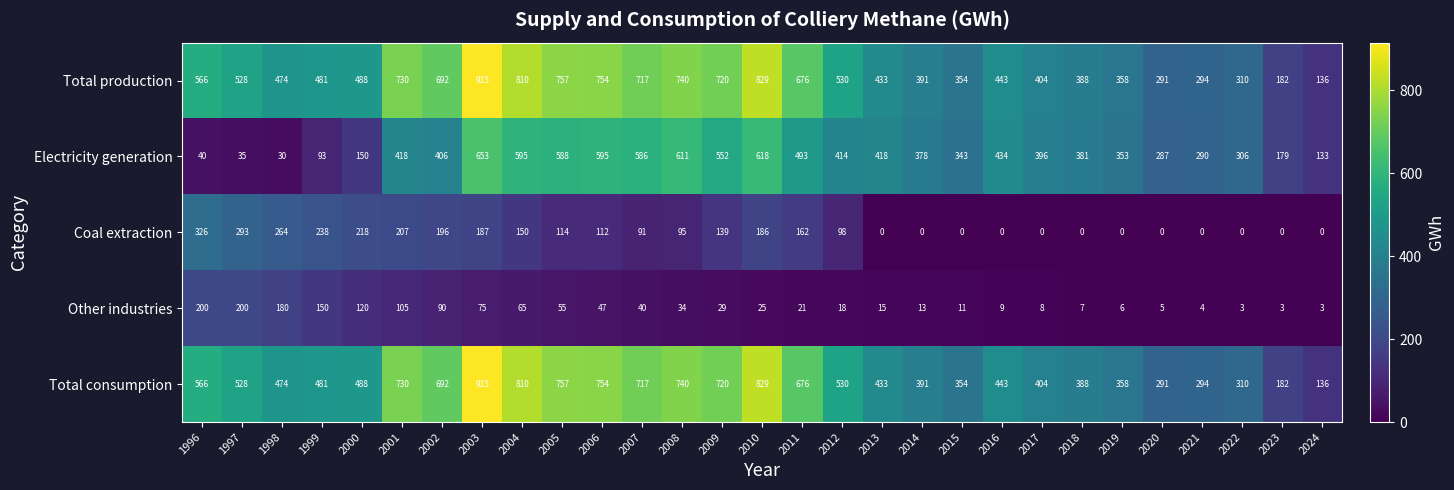

Which series changed the most between 2000 and 2007?

Electricity generation